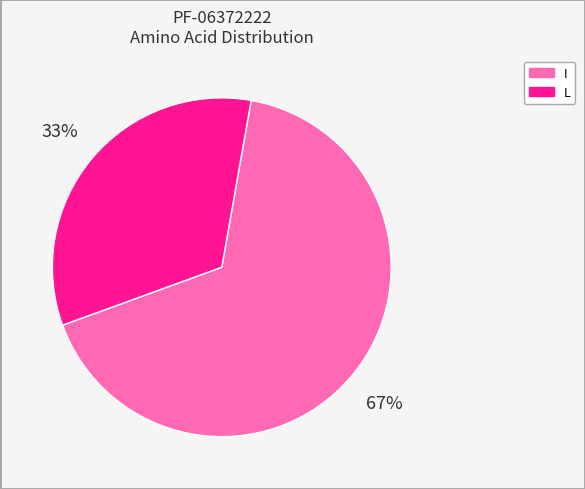

What is the majority slice?

I